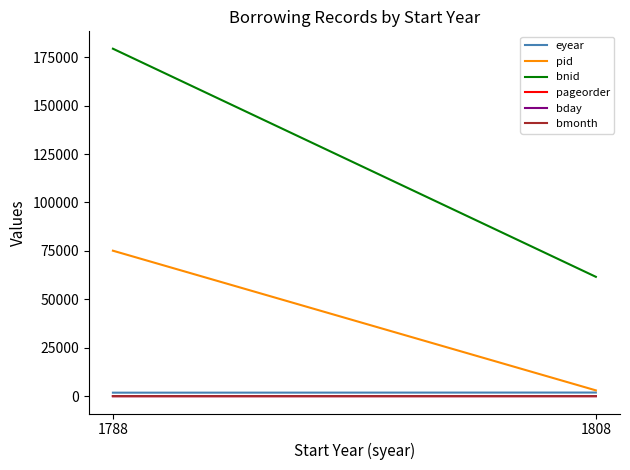

At 1808, list the series in order from largest to smallest.

bnid, pid, eyear, bday, pageorder, bmonth